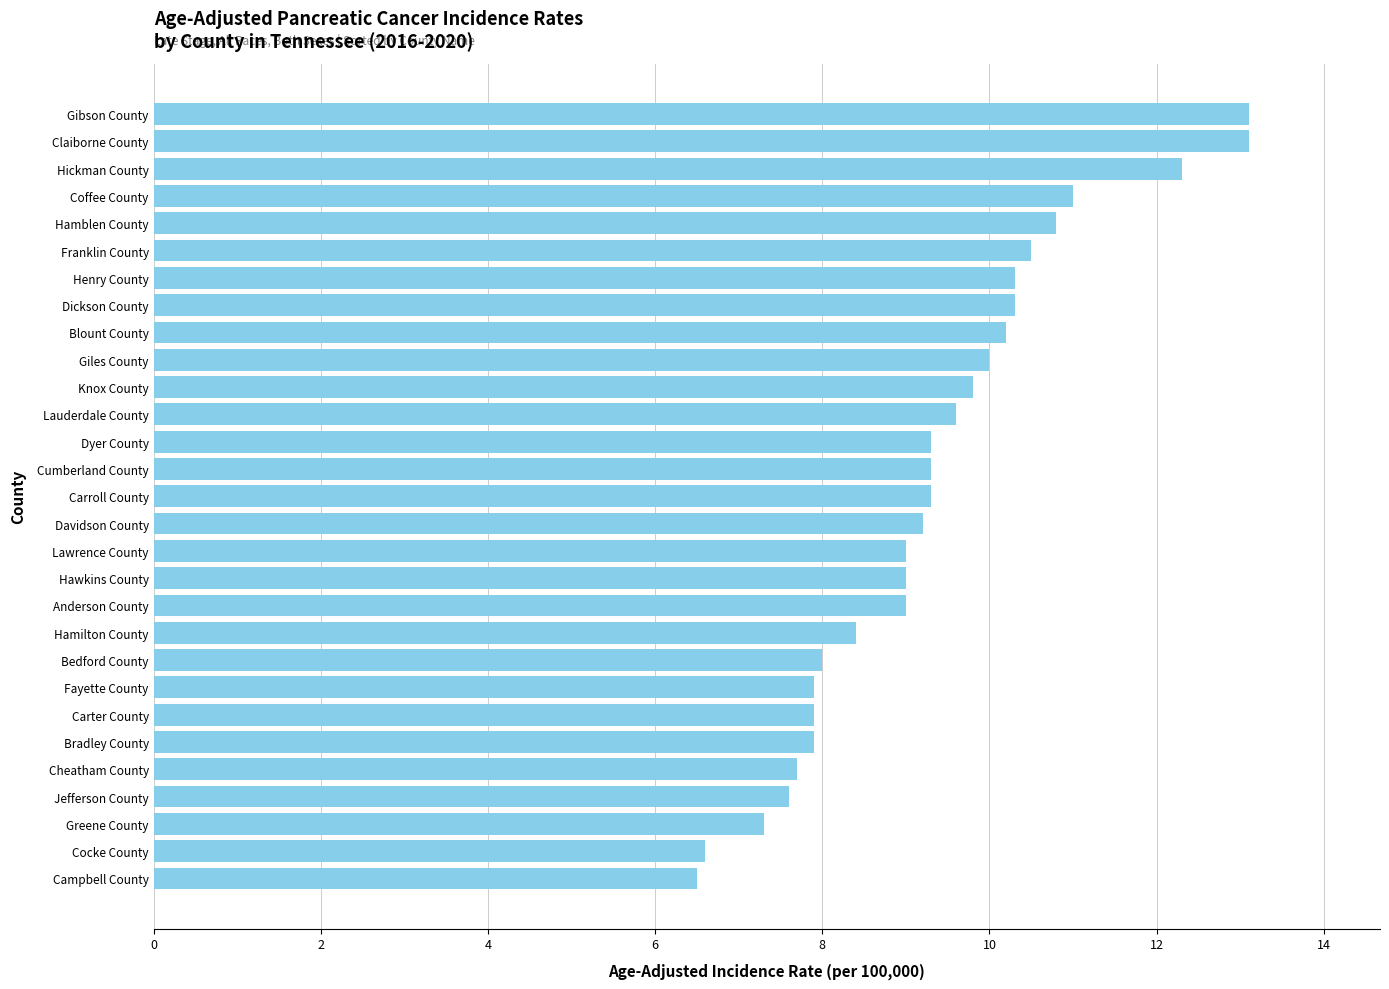

What is the smallest value displayed?

6.5